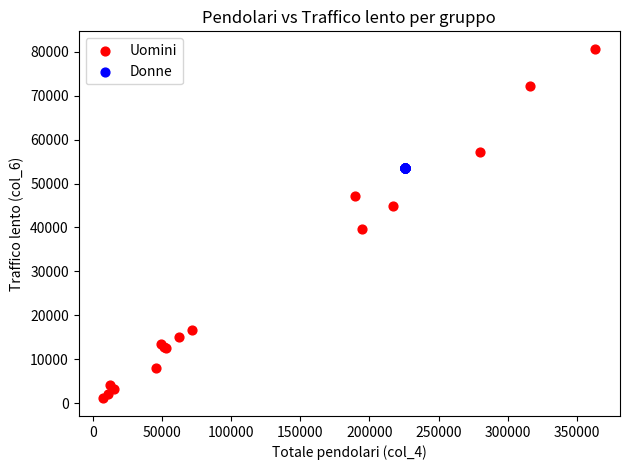

Which series contains the highest Y value?

Uomini